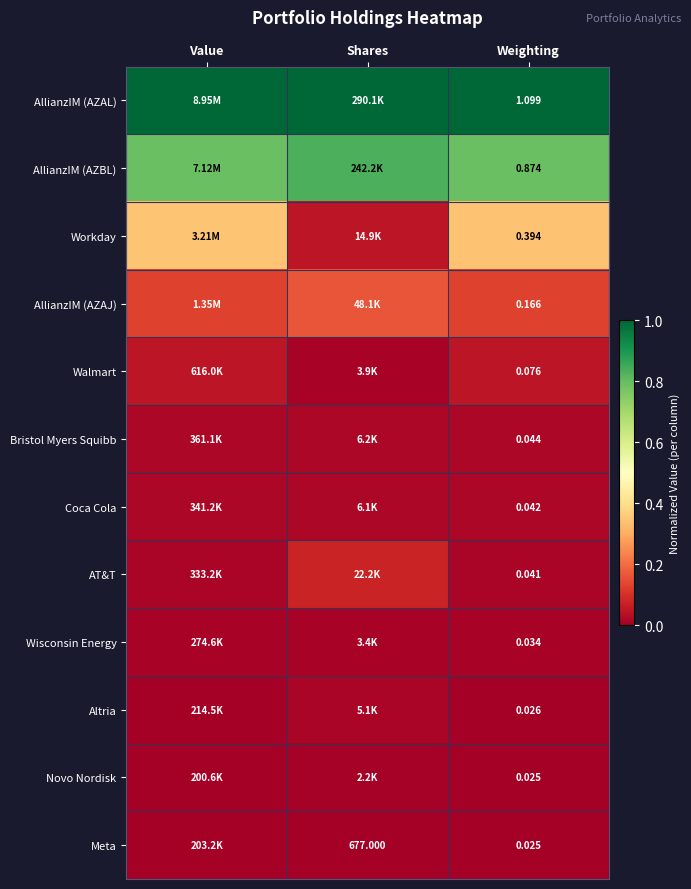

At how many categories does at least one series exceed 0?

3